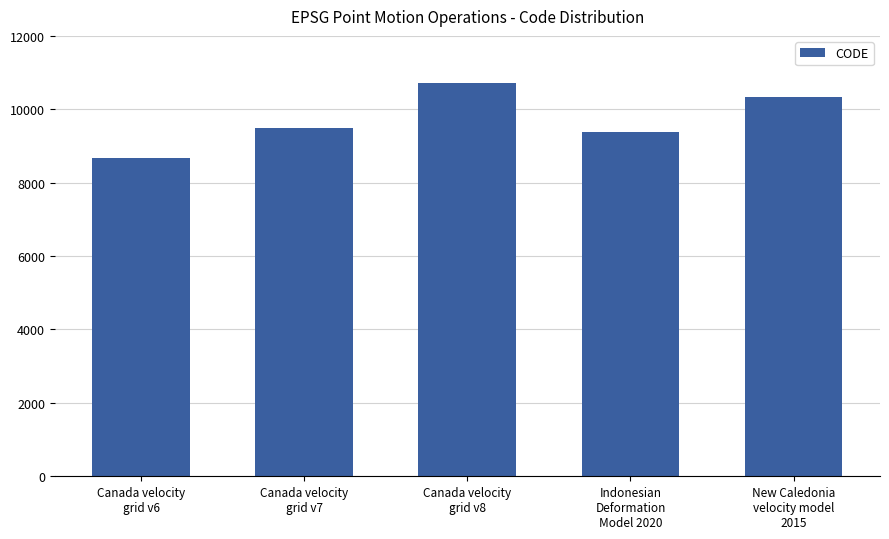

What is the smallest value displayed?

8676